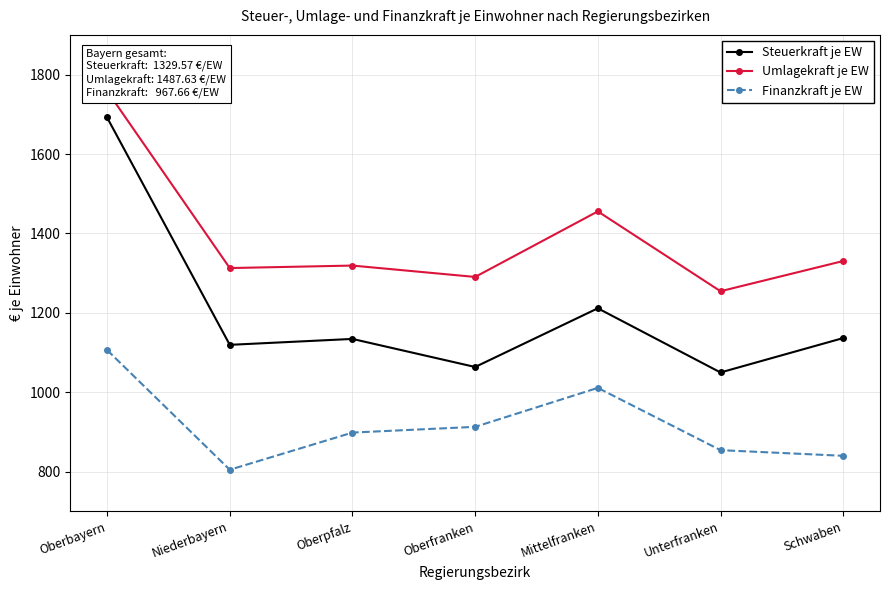

Between Niederbayern and Oberpfalz, which series saw the biggest shift?

Finanzkraft je EW